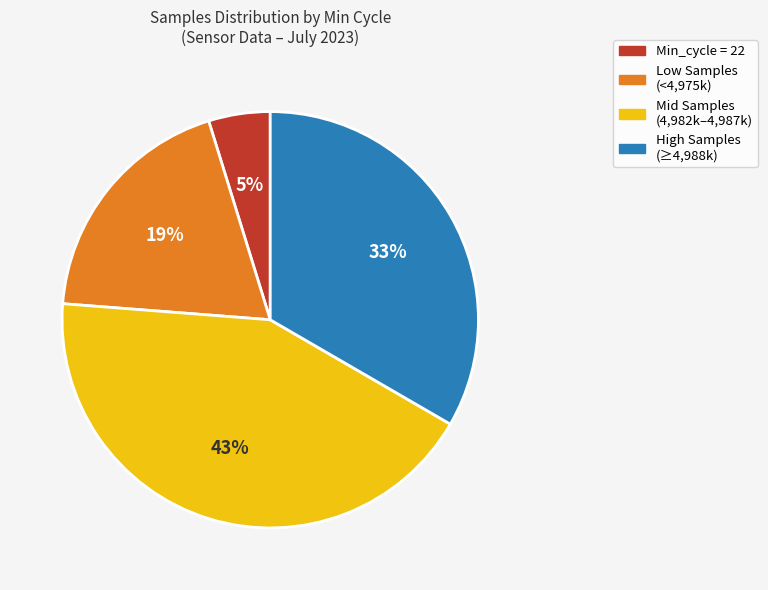

How many segments does this pie chart have?

4